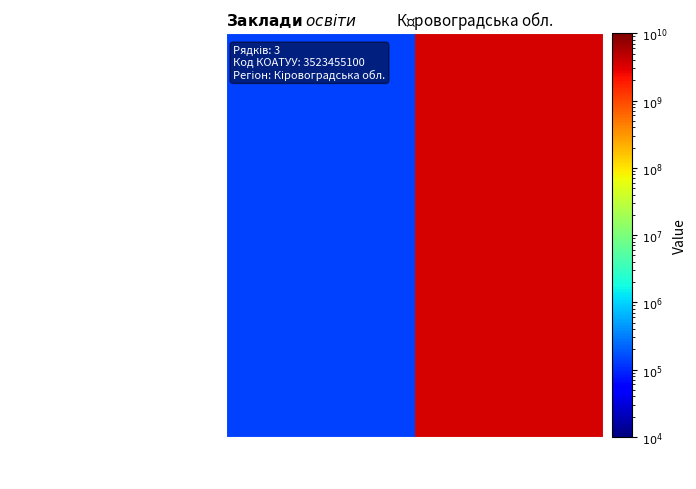

List the series in order of their peak value, lowest first.

Кам'янецька філія ім. П.Ф. Козуля, Кам'янецька філія Ліцею, Ліцей Кам'янецької селищної ради